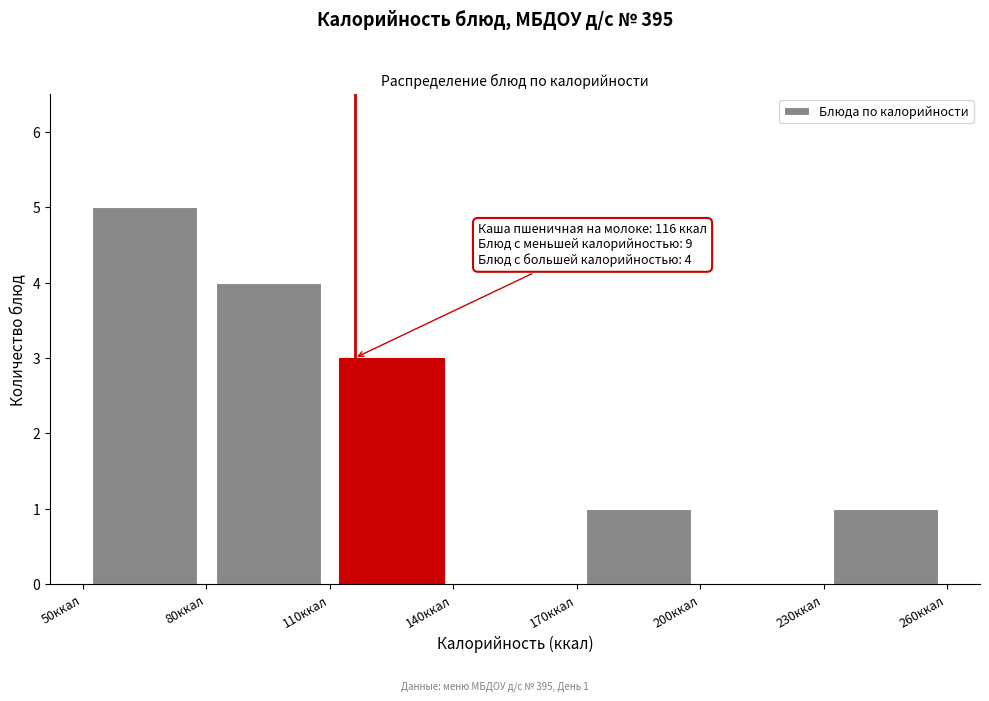

Which range on the x-axis has the tallest bar?

50 to 80